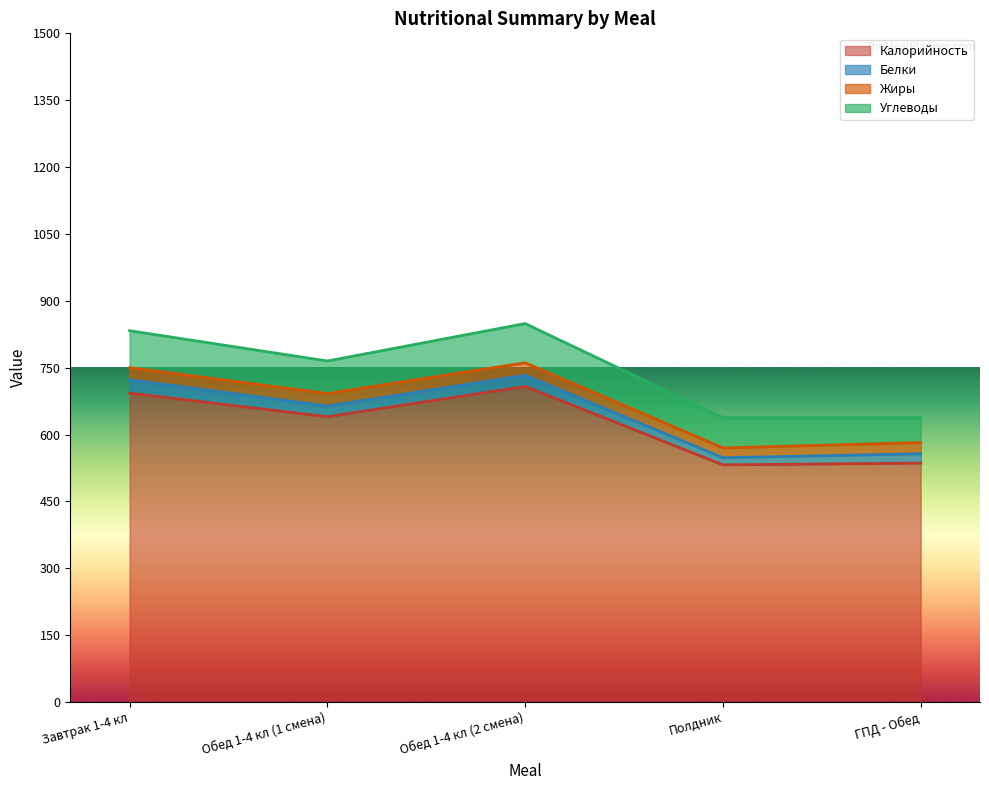

The Калорийность series shows 842 at Полдник. True or false?

False